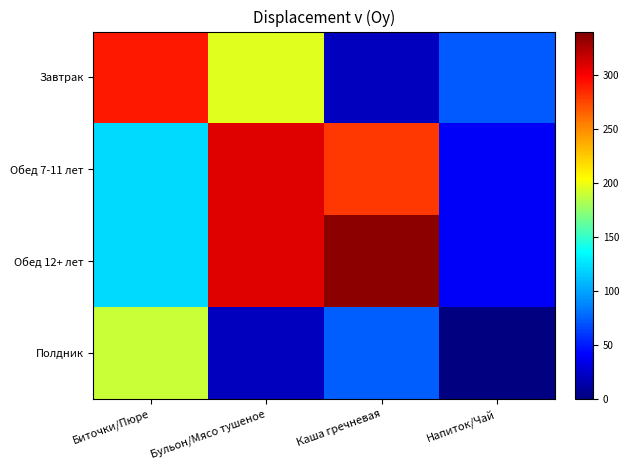

Reading left to right, list all the values displayed in this chart.

Завтрак: Биточки/Пюре=290.8	Бульон/Мясо тушеное=196.2	Каша гречневая=20.7	Напиток/Чай=72.1
Обед 7-11 лет: Биточки/Пюре=121.3	Бульон/Мясо тушеное=309.0	Каша гречневая=279.0	Напиток/Чай=39.2
Обед 12+ лет: Биточки/Пюре=121.3	Бульон/Мясо тушеное=309.0	Каша гречневая=334.8	Напиток/Чай=39.2
Полдник: Биточки/Пюре=189.2	Бульон/Мясо тушеное=20.7	Каша гречневая=74.3	Напиток/Чай=0.0